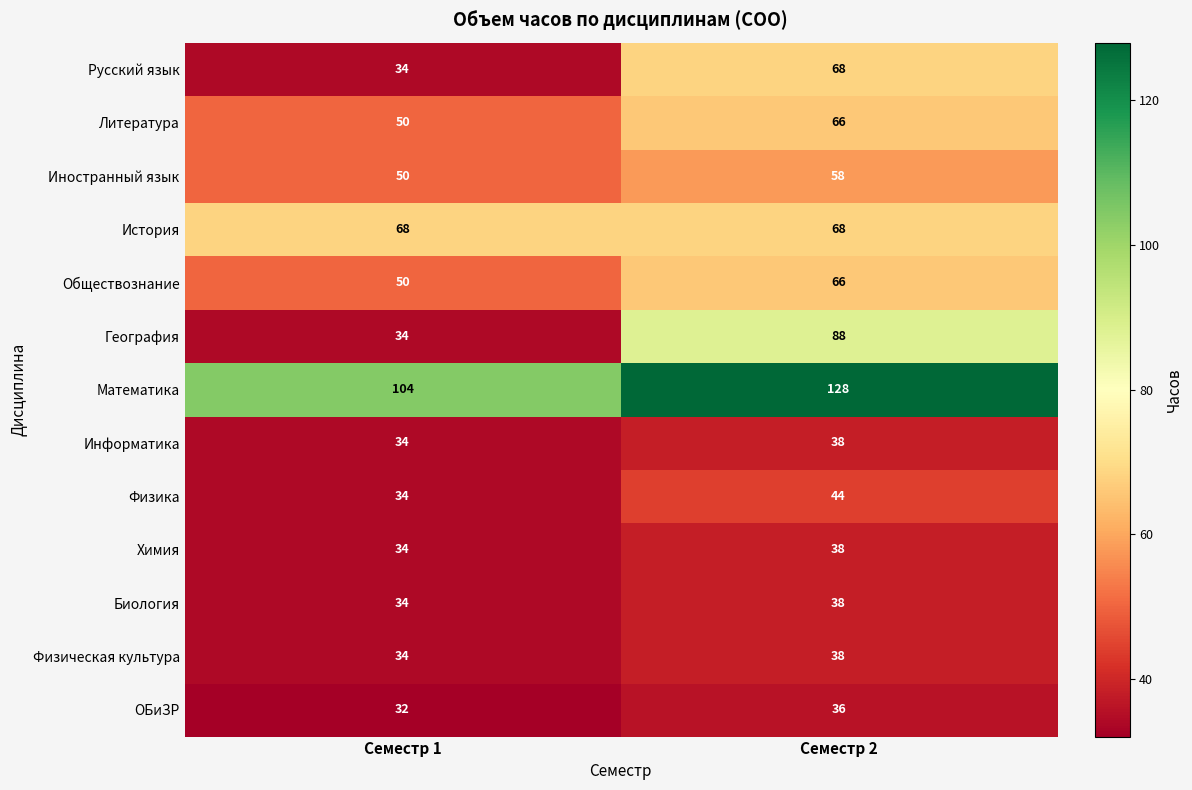

Between Семестр 1 and Семестр 2, which series saw the biggest shift?

География